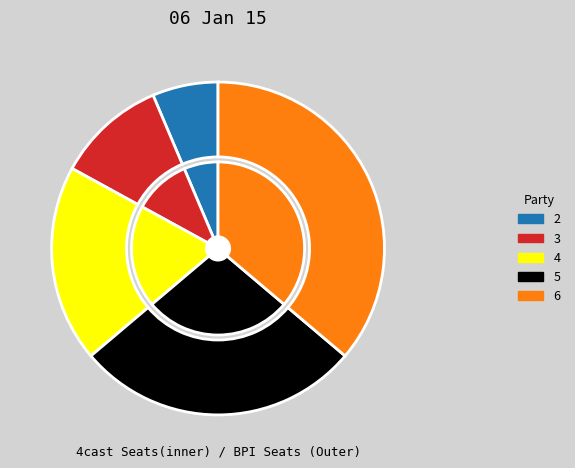

To the nearest percent, what portion does 5 represent?

28%